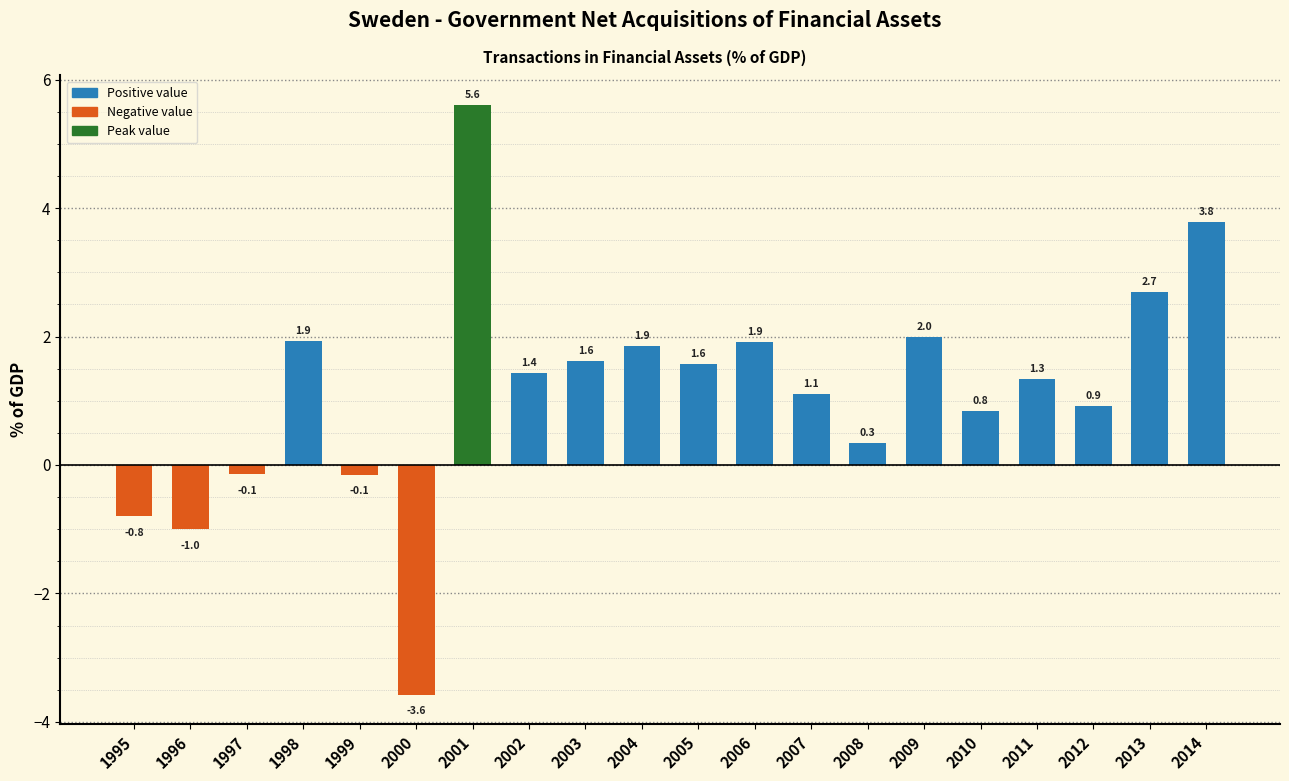

Reading left to right, extract all data points from this chart.

1995=-0.8	1996=-1.0	1997=-0.1	1998=1.9	1999=-0.1	2000=-3.6	2001=5.6	2002=1.4	2003=1.6	2004=1.9	2005=1.6	2006=1.9	2007=1.1	2008=0.3	2009=2.0	2010=0.8	2011=1.3	2012=0.9	2013=2.7	2014=3.8